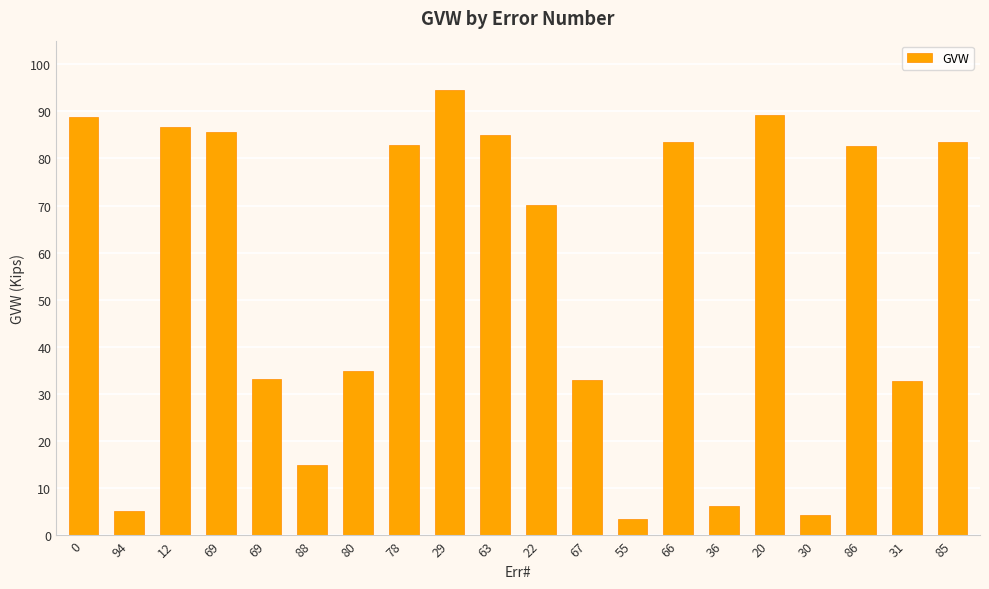

Reading right to left, transcribe all the data shown in this chart.

83.4	32.7	82.7	4.4	89.2	6.2	83.6	3.5	33.0	70.2	84.9	94.5	82.8	34.9	15.0	33.3	85.7	86.7	5.1	88.9